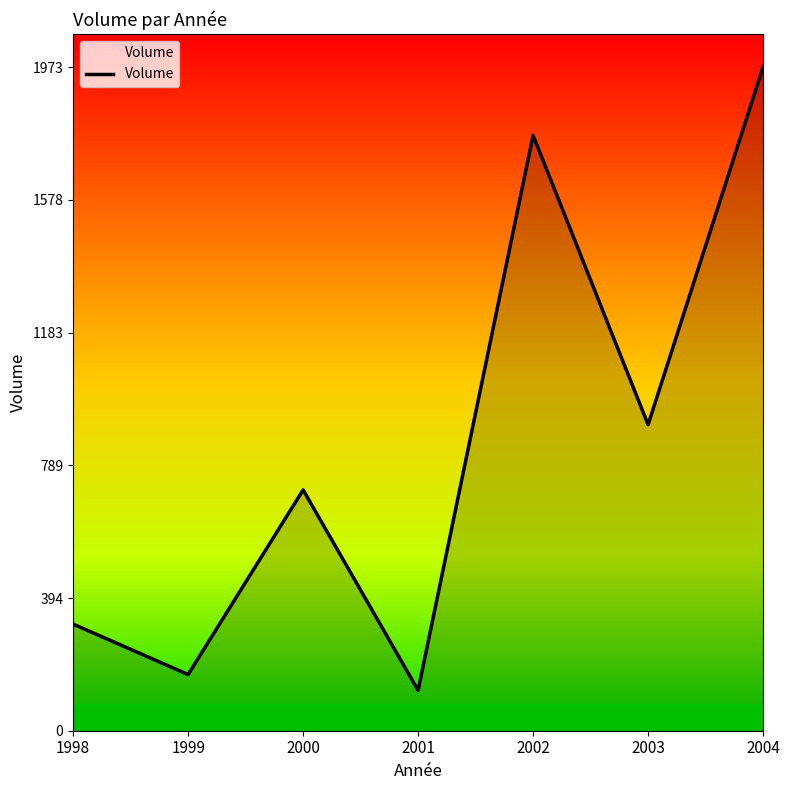

Read the value at 2000, to the nearest 10.

720